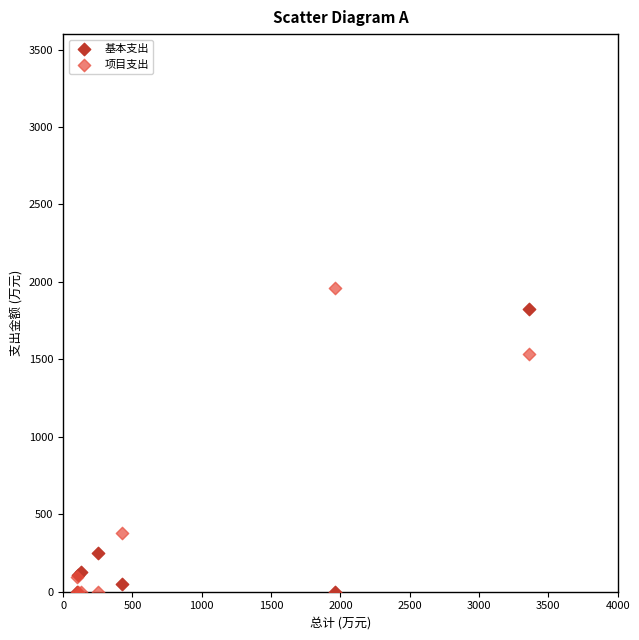

In the 项目支出 series, what Y value is closest to 980?

1534.5